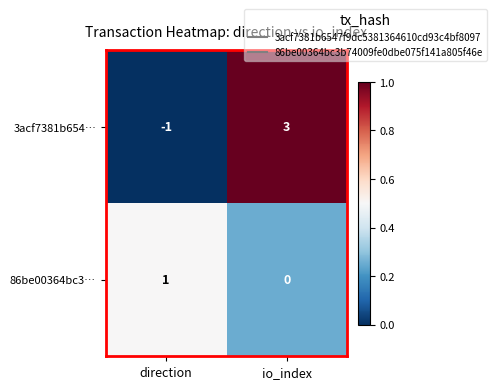

The 3acf7381b654… series shows 3 at io_index. True or false?

True